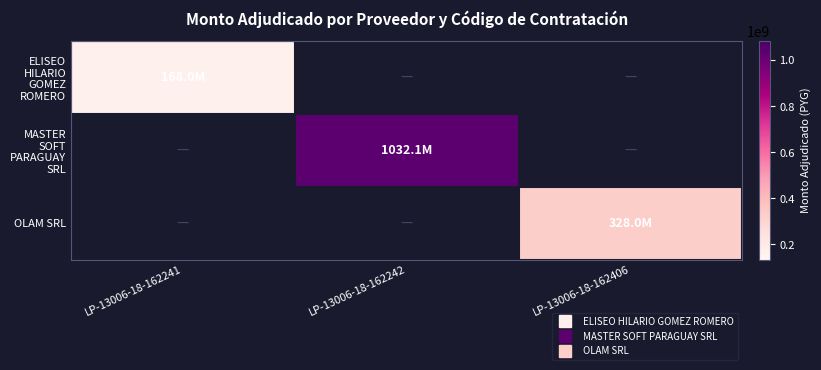

Is it true that ELISEO HILARIO GOMEZ ROMERO equals 39102876.6 at LP-13006-18-162241?

False